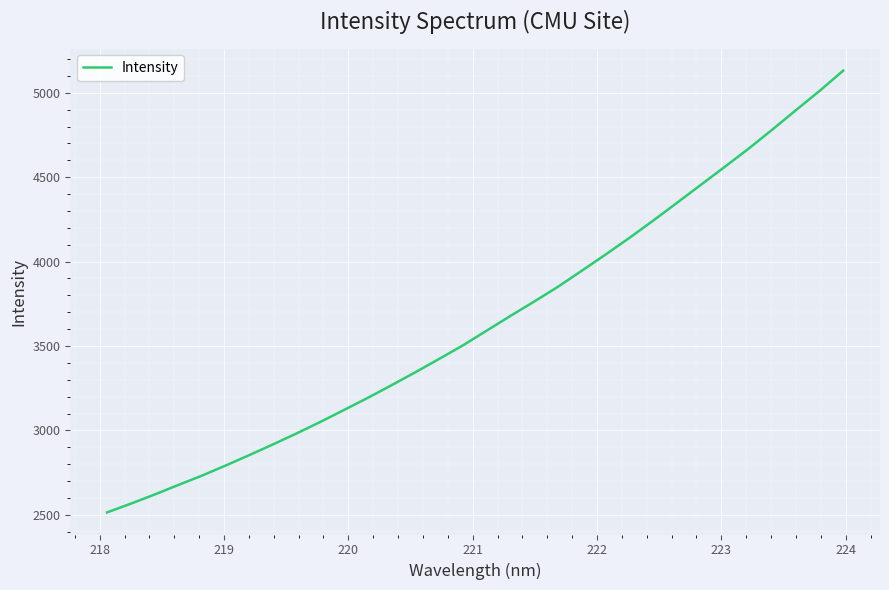

What is the difference between the maximum and minimum values?

2616.4